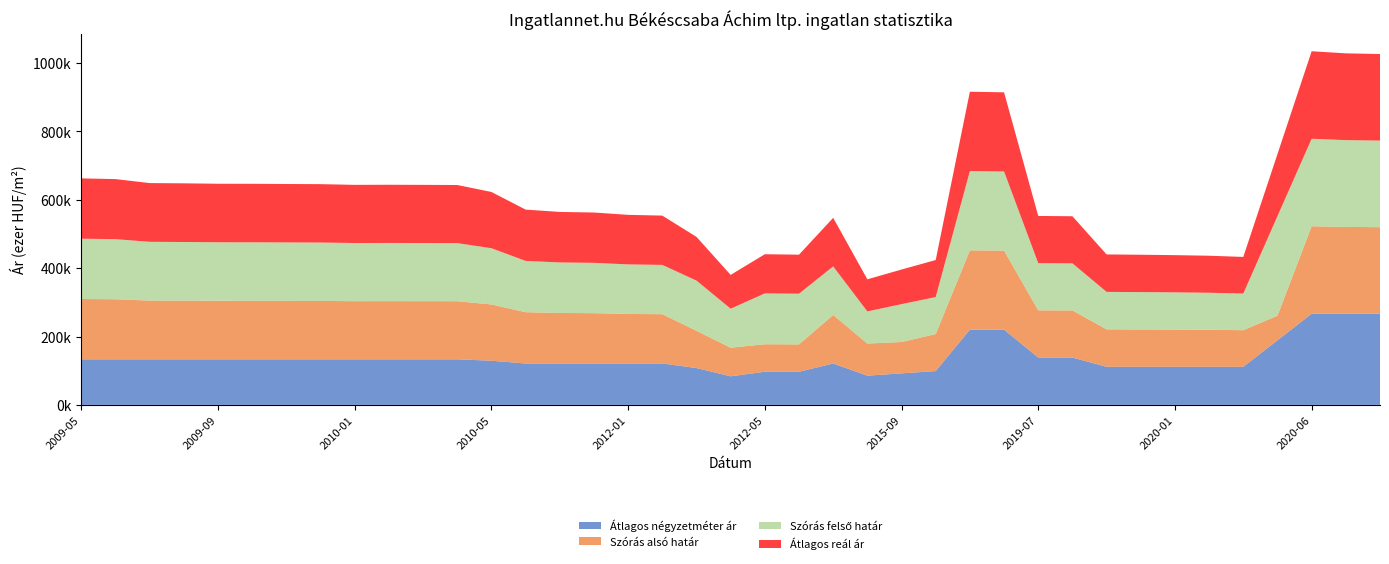

Reading left to right, what are all the values shown in this chart?

Átlagos négyzetméter ár: 2009-05=133333	2009-06=133333	2009-07=133333	2009-08=133333	2009-09=133333	2009-10=133333	2009-11=133333	2009-12=133333	2010-01=133333	2010-02=133333	2010-03=133333	2010-04=133333	2010-05=129259	2011-05=121111	2011-11=121111	2011-12=121111	2012-01=121111	2012-02=121111	2012-03=107777	2012-04=83650	2012-05=96984	2012-06=96984	2012-07=121111	2015-08=85555	2015-09=92277	2015-10=99000	2017-08=220000	2017-09=220000	2019-07=138554	2019-08=138554	2019-11=111428	2019-12=111428	2020-01=111428	2020-02=111428	2020-04=111428	2020-05=189047	2020-06=266666	2020-07=266666	2020-08=266666
Szórás alsó határ: 2009-05=176435	2009-06=175752	2009-07=171861	2009-08=171611	2009-09=171213	2009-10=171163	2009-11=170965	2009-12=170816	2010-01=170126	2010-02=170225	2010-03=170126	2010-04=169979	2010-05=164549	2011-05=150075	2011-11=147798	2011-12=147230	2012-01=144960	2012-02=144219	2012-03=109071	2012-04=83628	2012-05=80474	2012-06=80047	2012-07=142040	2015-08=93941	2015-09=91739	2015-10=108274	2017-08=232062	2017-09=231455	2019-07=138055	2019-08=137776	2019-11=109595	2019-12=109279	2020-01=108893	2020-02=108319	2020-04=107166	2020-05=71849	2020-06=255965	2020-07=253927	2020-08=253273
Szórás felső határ: 2009-05=176435	2009-06=175752	2009-07=171861	2009-08=171611	2009-09=171213	2009-10=171163	2009-11=170965	2009-12=170816	2010-01=170126	2010-02=170225	2010-03=170126	2010-04=169979	2010-05=164549	2011-05=150075	2011-11=147798	2011-12=147230	2012-01=144960	2012-02=144219	2012-03=146783	2012-04=114156	2012-05=148714	2012-06=148287	2012-07=142040	2015-08=93941	2015-09=110753	2015-10=108274	2017-08=232062	2017-09=231455	2019-07=138055	2019-08=137776	2019-11=109595	2019-12=109279	2020-01=108893	2020-02=108319	2020-04=107166	2020-05=291387	2020-06=255965	2020-07=253927	2020-08=253273
Átlagos reál ár: 2009-05=176435	2009-06=175752	2009-07=171861	2009-08=171611	2009-09=171213	2009-10=171163	2009-11=170965	2009-12=170816	2010-01=170126	2010-02=170225	2010-03=170126	2010-04=169979	2010-05=164549	2011-05=150075	2011-11=147798	2011-12=147230	2012-01=144960	2012-02=144219	2012-03=127927	2012-04=98892	2012-05=114594	2012-06=114167	2012-07=142040	2015-08=93941	2015-09=101246	2015-10=108274	2017-08=232062	2017-09=231455	2019-07=138055	2019-08=137776	2019-11=109595	2019-12=109279	2020-01=108893	2020-02=108319	2020-04=107166	2020-05=181618	2020-06=255965	2020-07=253927	2020-08=253273